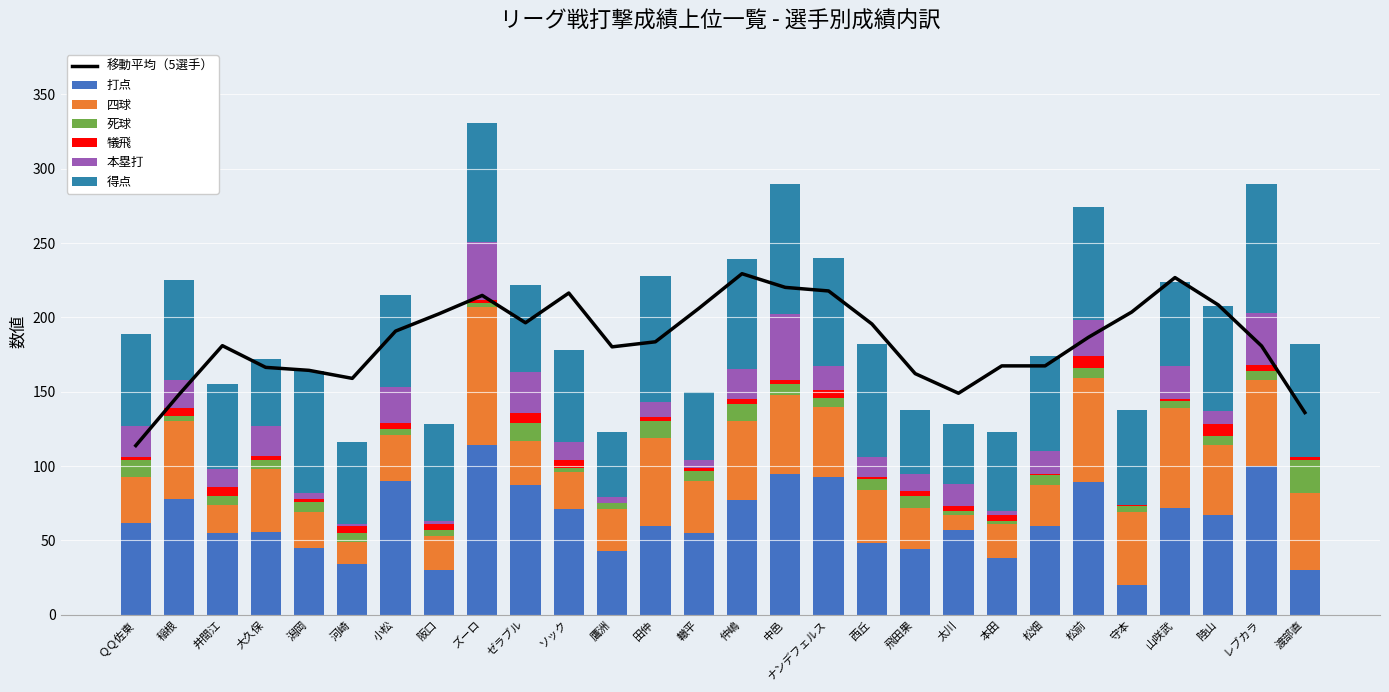

True or false: 移動平均（5選手） has a value of 214.8 at ズーロ.

True